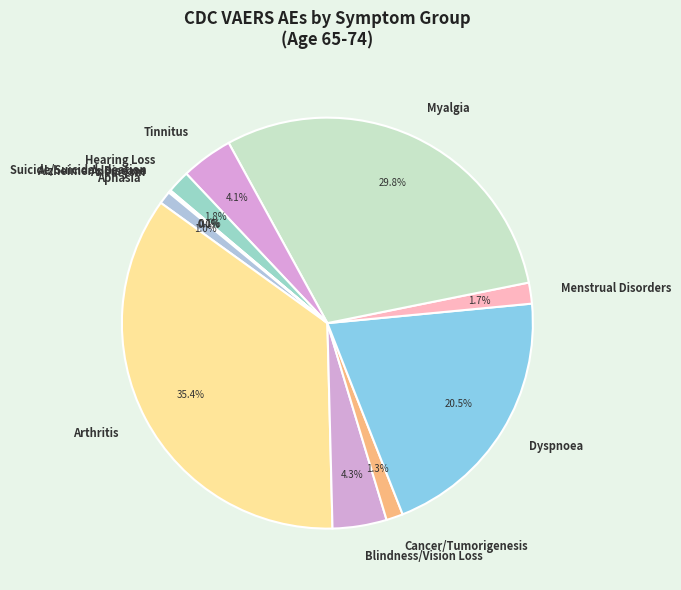

Which slice is the largest?

Arthritis